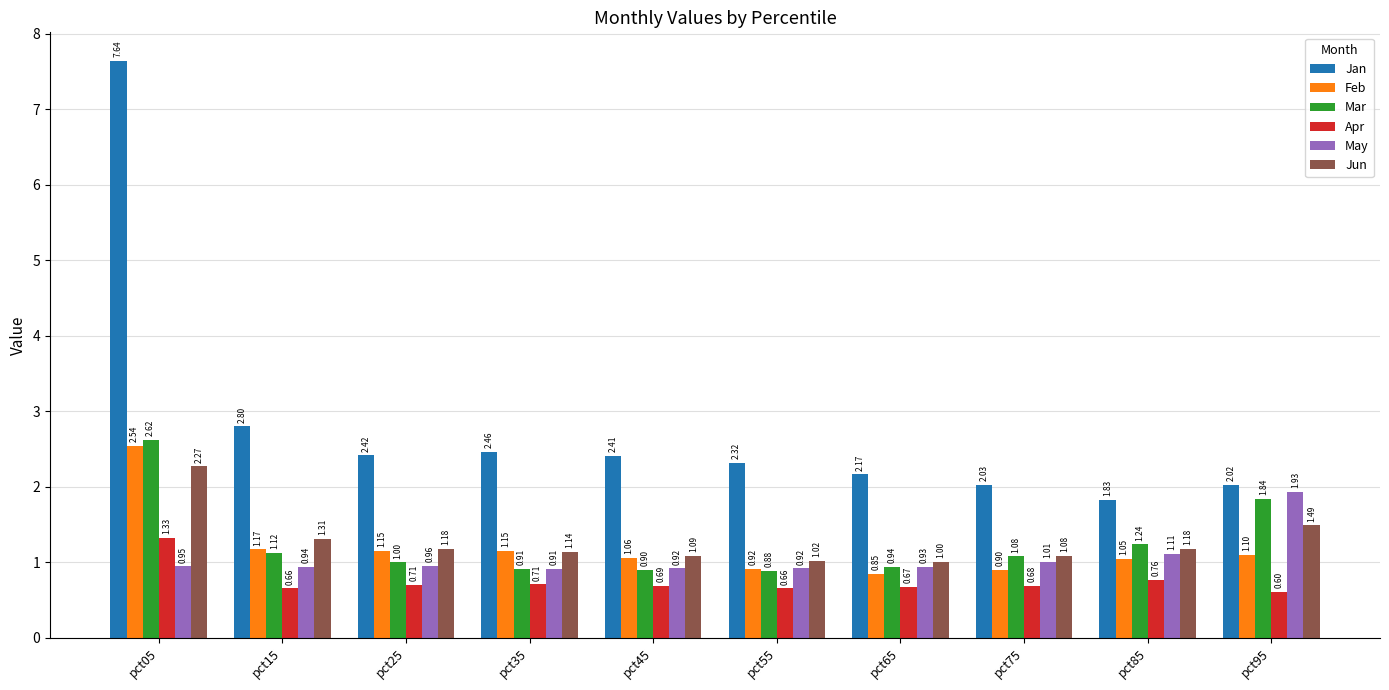

Rank the series at pct45 from highest to lowest value.

Jan, Jun, Feb, May, Mar, Apr